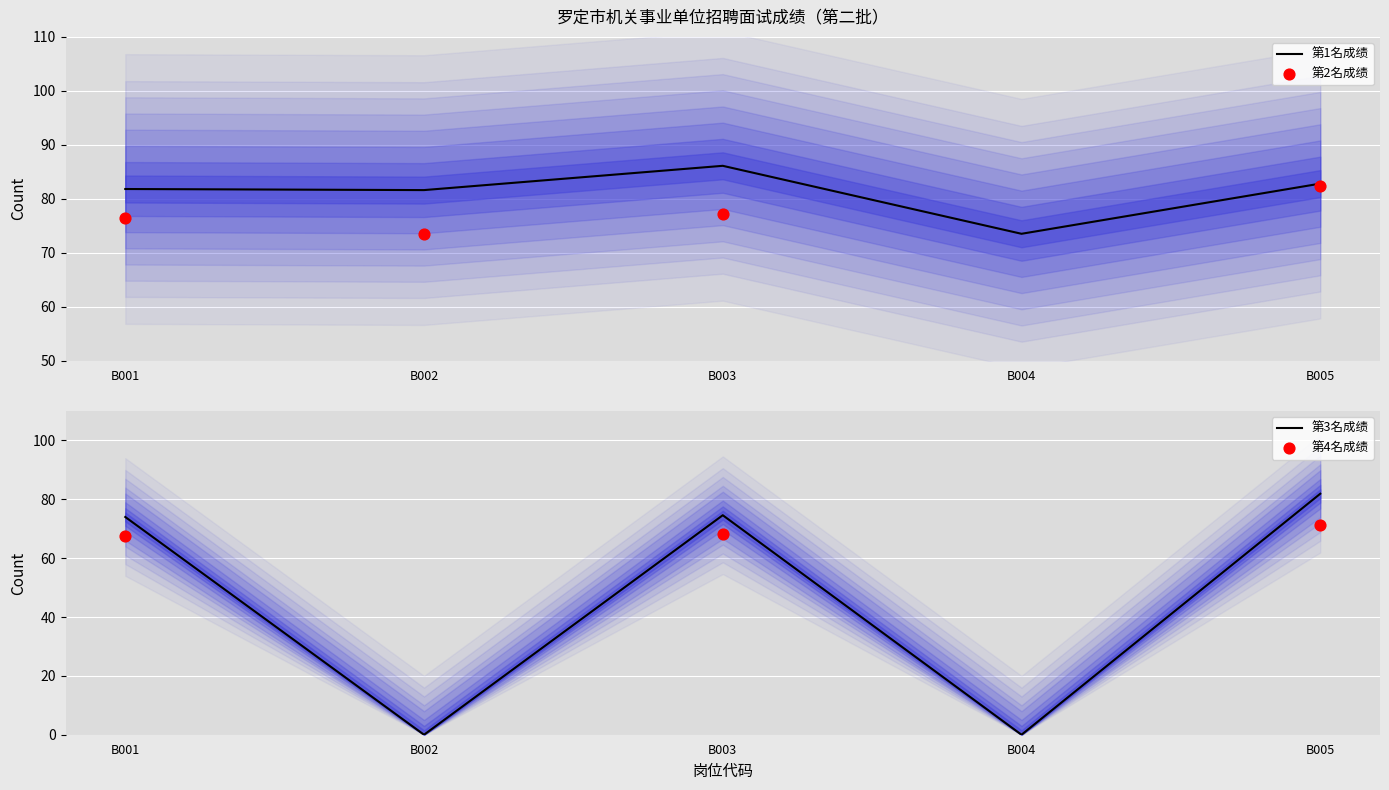

Is the value of 排名第3成绩 at B004 greater than the value of 面试成绩 at B002?

No